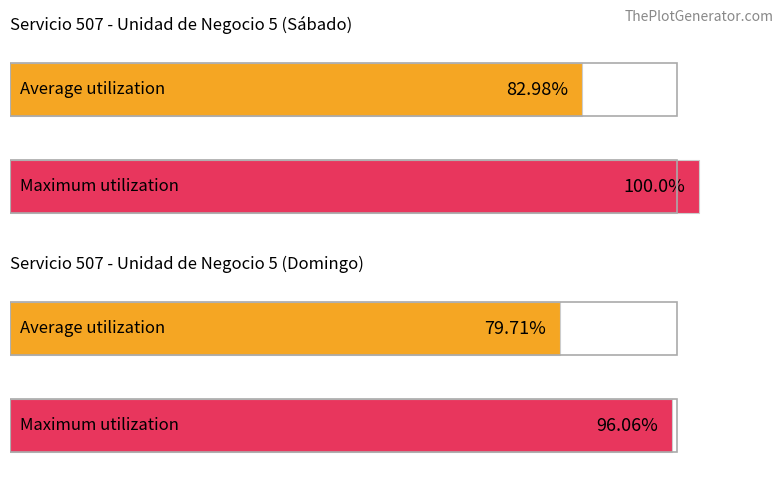

What is the value of the Maximum utilization bar at the 1st from the left?

100.0